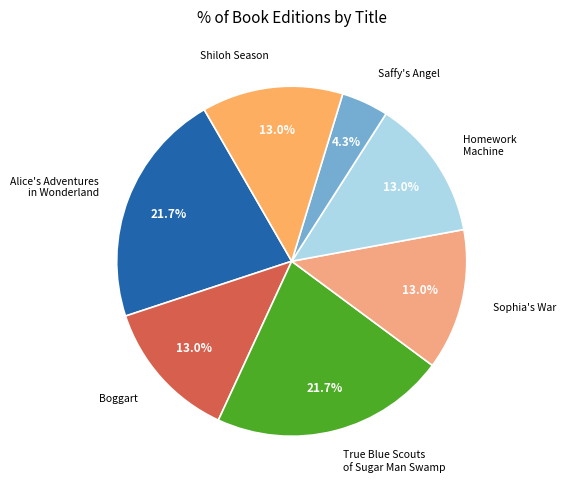

How much of the chart is everything except Shiloh Season?

87.0%